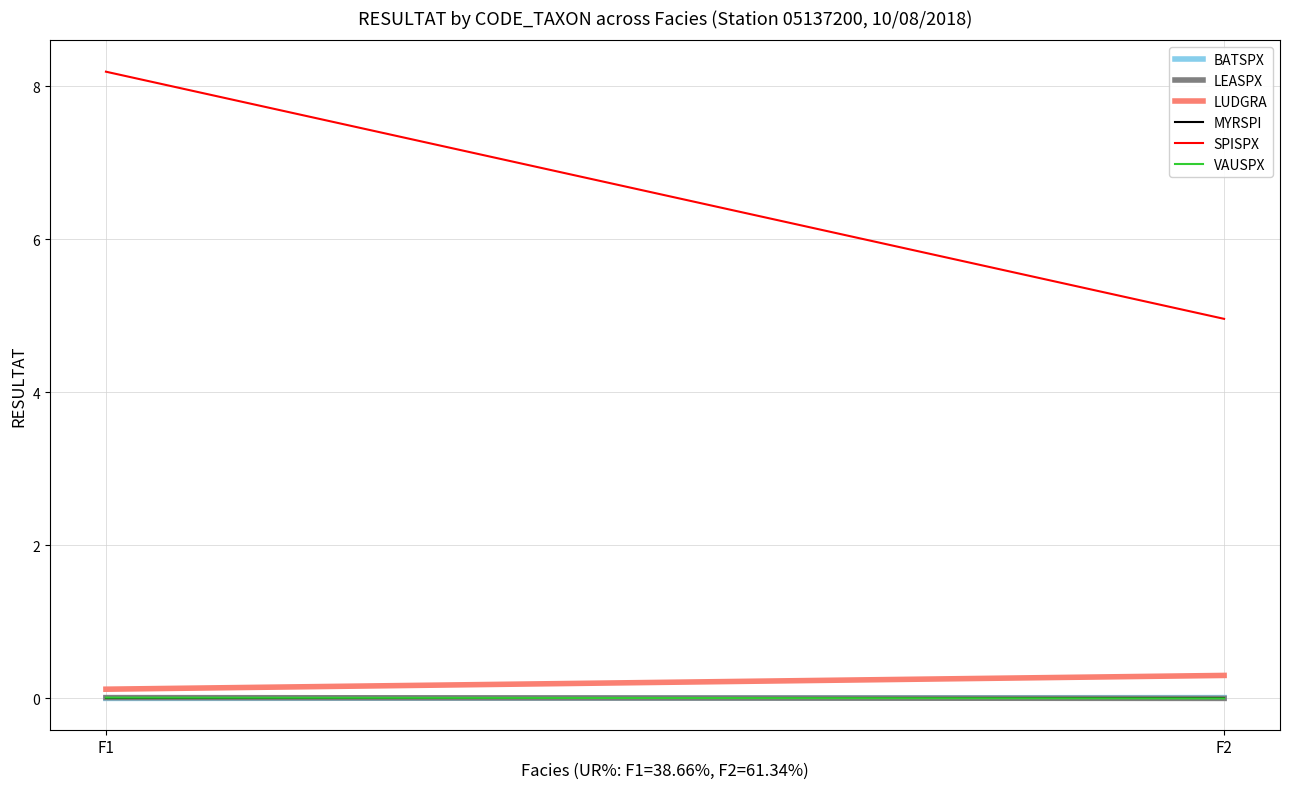

Reading right to left, what are all the values shown in this chart?

BATSPX: F2=0.0	F1=0.0
LEASPX: F2=0.0	F1=0.0
LUDGRA: F2=0.3	F1=0.1
MYRSPI: F2=0.0	F1=0.0
SPISPX: F2=5.0	F1=8.2
VAUSPX: F2=0.0	F1=0.0